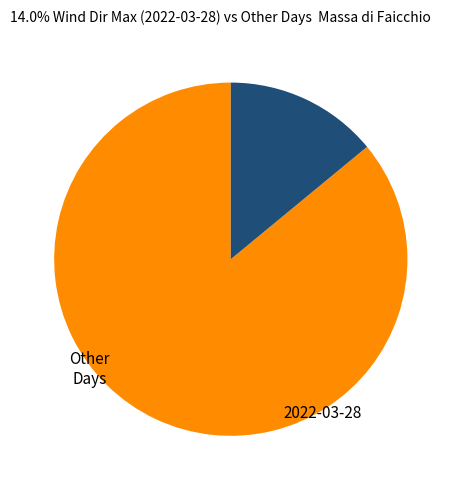

What percentage is the 2022-03-28 slice, to the nearest percent?

14%